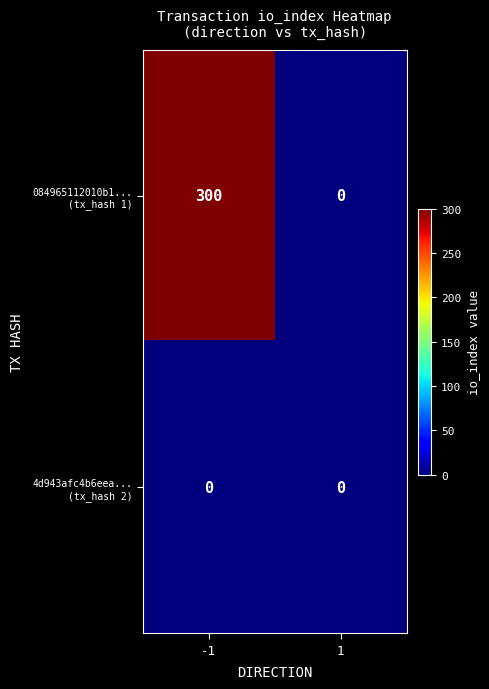

What is the difference between the highest and lowest values at -1?

300